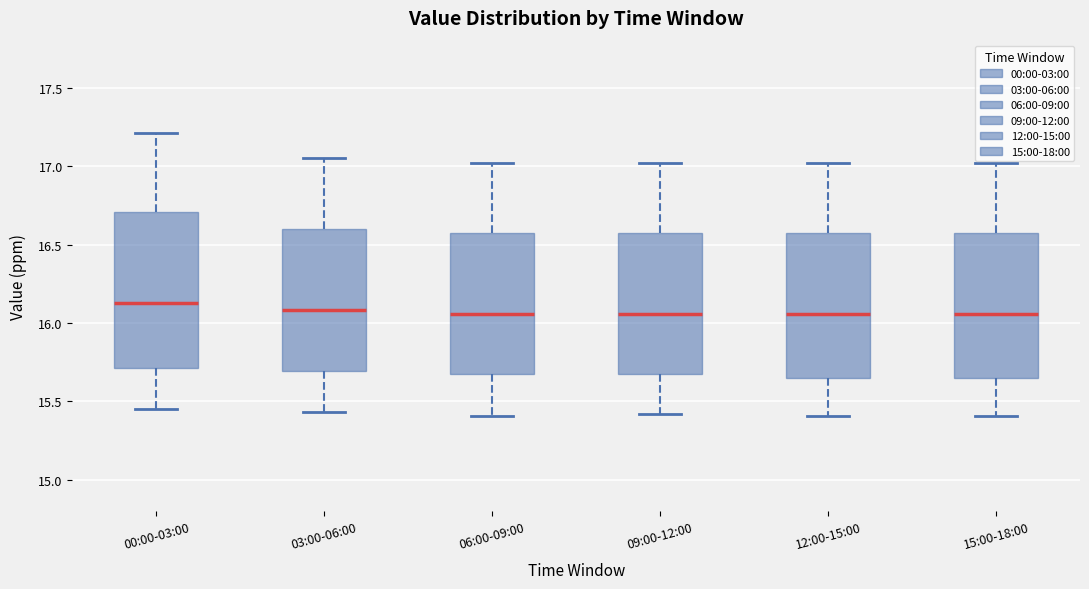

Reading left to right, transcribe this box plot: for each box, give where its median line is, the range the box spans, and where its two whiskers end, as read against the y-axis. The values are not printed on the chart, so give them approximately, as read against the axis.

00:00-03:00: median 16.15, box 15.70 to 16.70, whiskers 15.45 to 17.20
03:00-06:00: median 16.10, box 15.70 to 16.60, whiskers 15.45 to 17.05
06:00-09:00: median 16.05, box 15.65 to 16.60, whiskers 15.40 to 17.00
09:00-12:00: median 16.05, box 15.70 to 16.60, whiskers 15.40 to 17.00
12:00-15:00: median 16.05, box 15.65 to 16.60, whiskers 15.40 to 17.00
15:00-18:00: median 16.05, box 15.65 to 16.60, whiskers 15.40 to 17.00